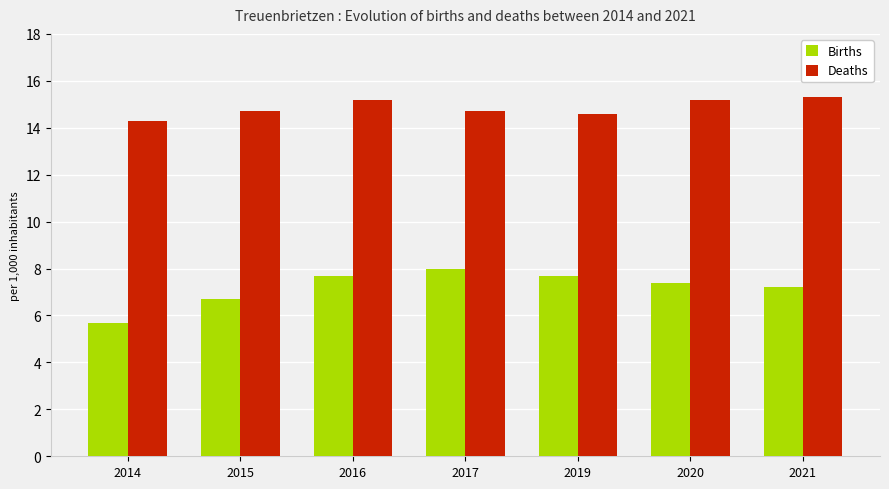

List the series in order of their overall mean, highest first.

Deaths, Births